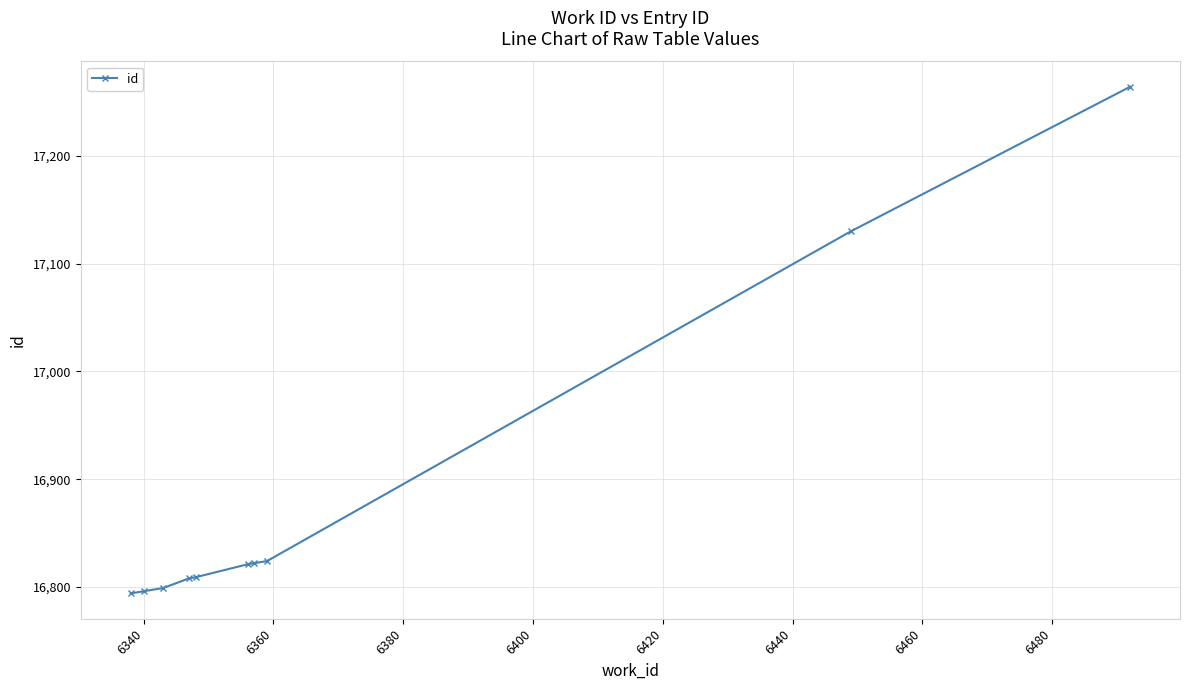

What is the greatest value displayed?

17264